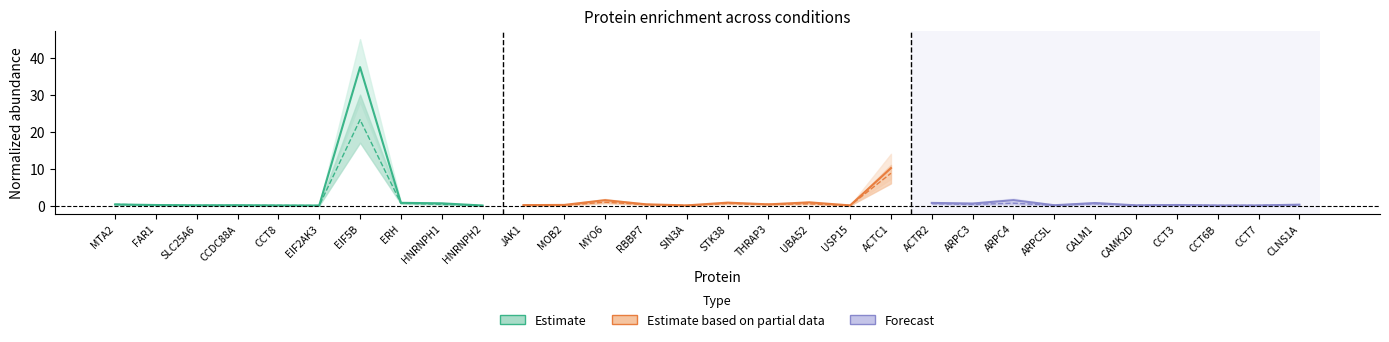

In Estimate, how many points are higher than both neighbors (excluding endpoints)?

2